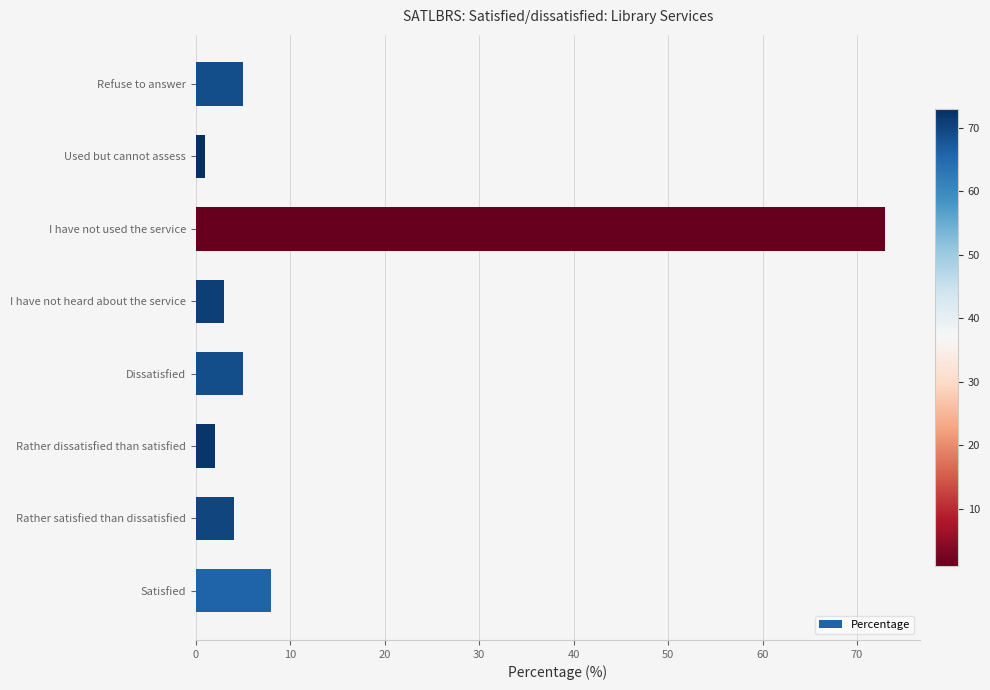

What is the average value?

13